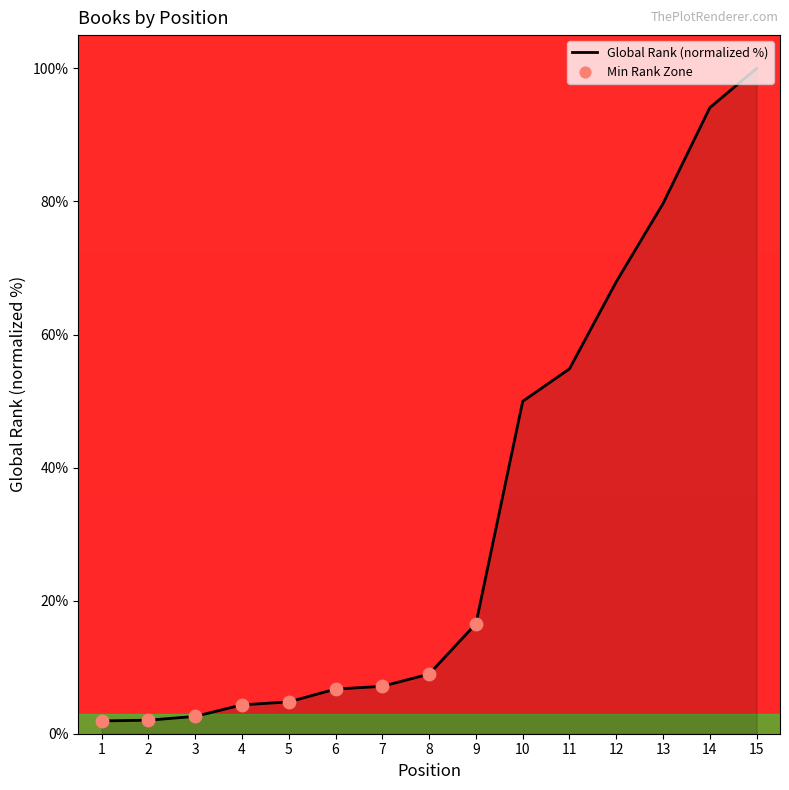

What is the change in value from 4 to 9?

+12.2